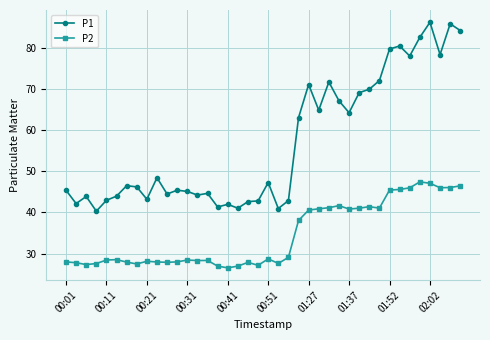

What is the difference between the maximum and second lowest values in the P1 series?

45.2